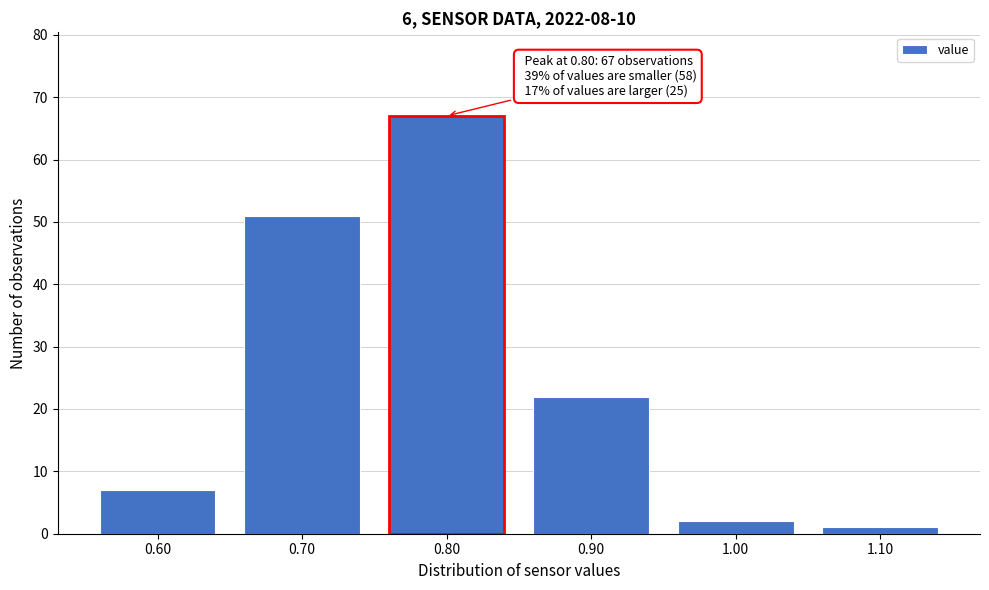

Reading right to left, list all the values displayed in this chart.

1	2	22	67	51	7